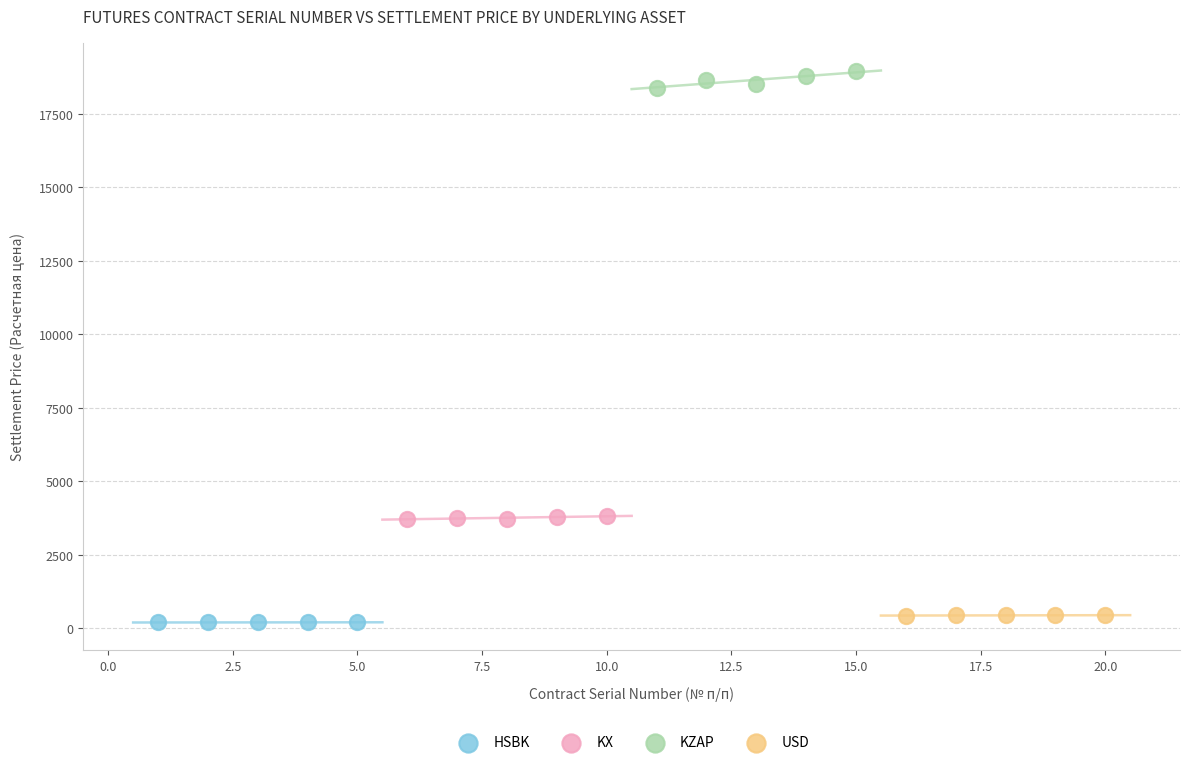

What are all the series names shown in the legend?

HSBK, KX, KZAP, USD